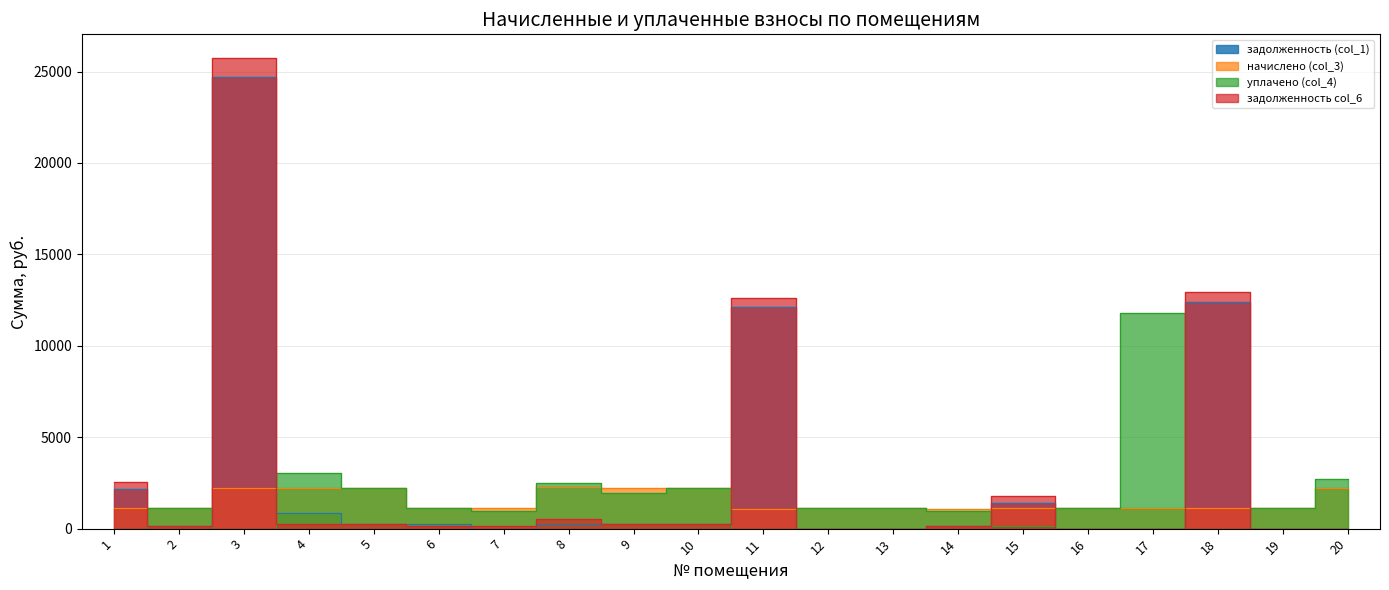

At how many categories does at least one series exceed 15495?

1